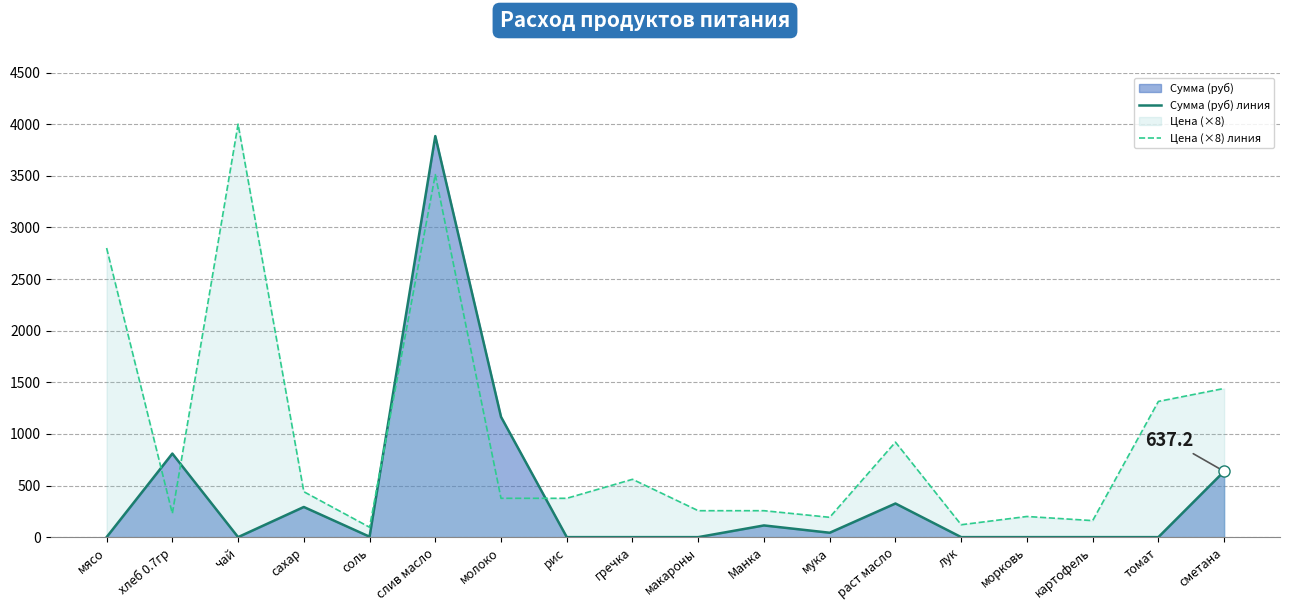

At how many categories does at least one series exceed 3474?

2